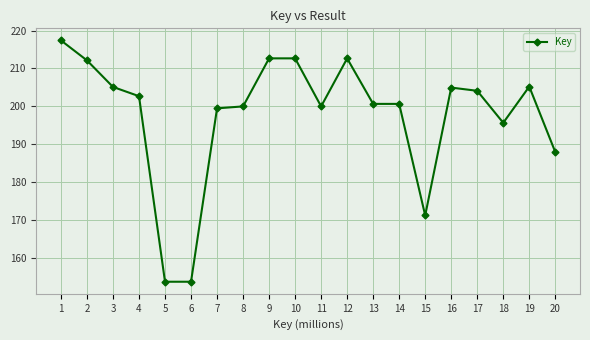

What is the sum of all values?

3951.9